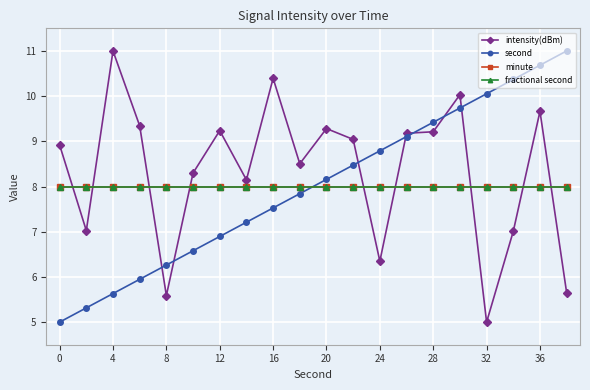

How many times do intensity(dBm) and second cross each other?

7